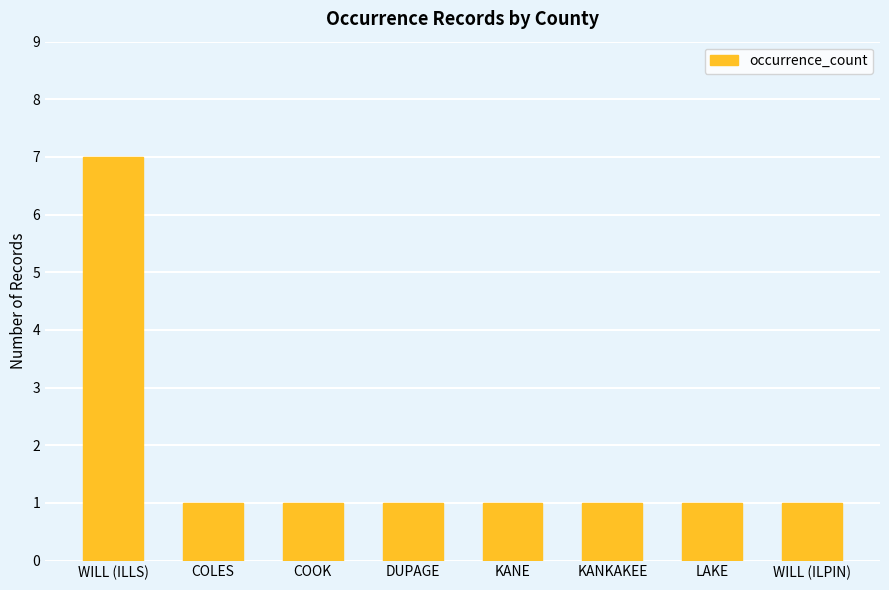

At which category does the chart reach its peak across all series?

WILL (ILLS)